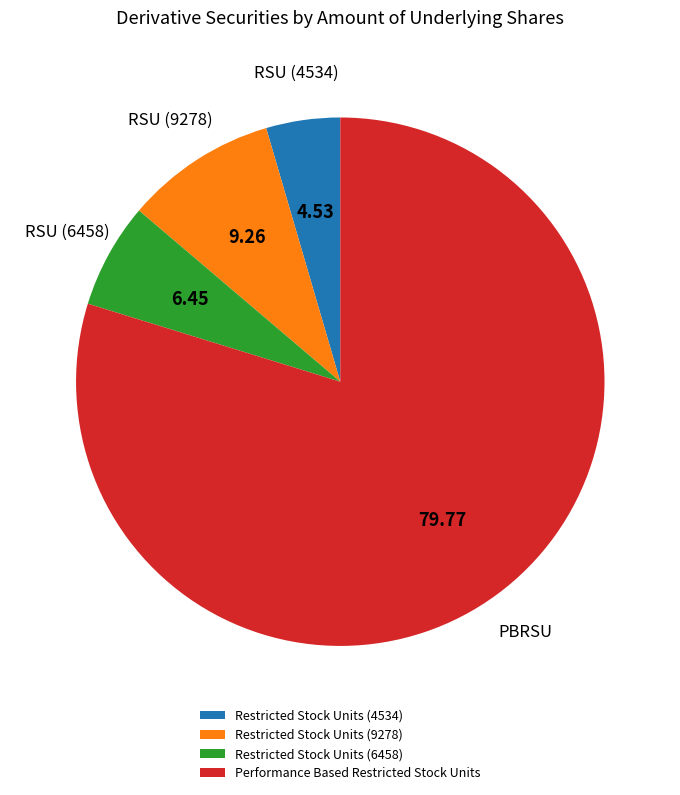

Combined, do Performance Based Restricted Stock Units and Restricted Stock Units (6458) account for over 50%?

Yes